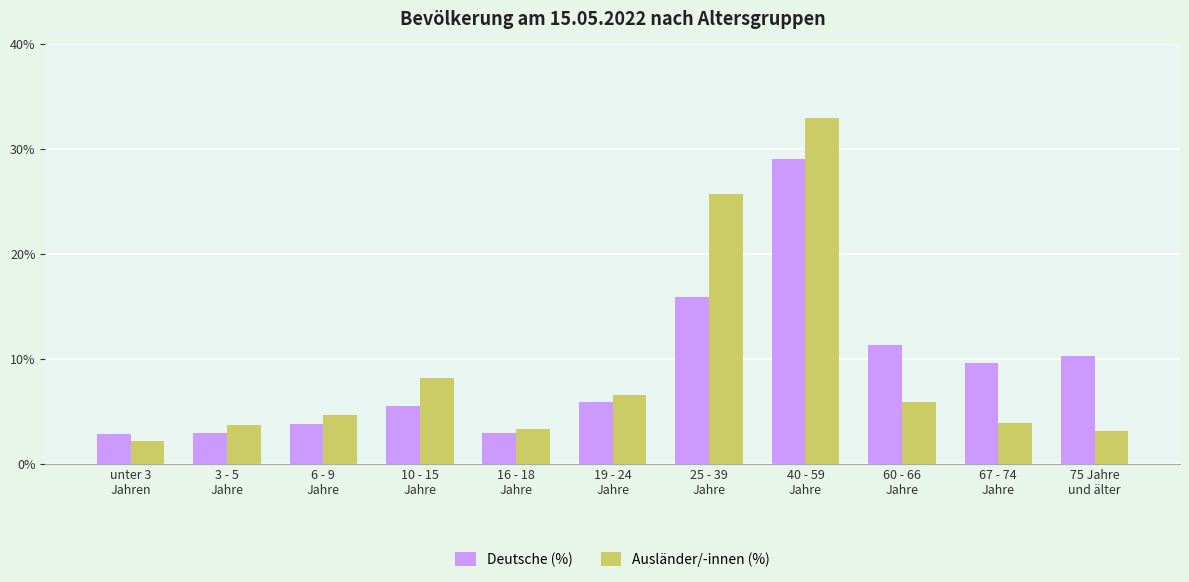

Are the bars horizontal?

No